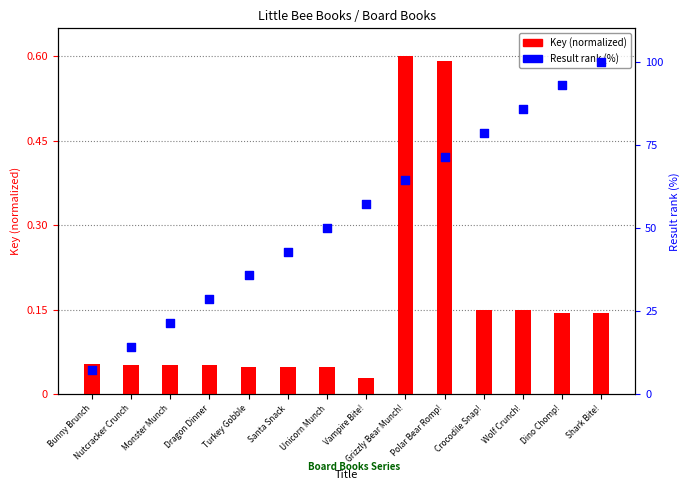

What are all the series names shown in the legend?

Key (normalized), Result rank (percentile)